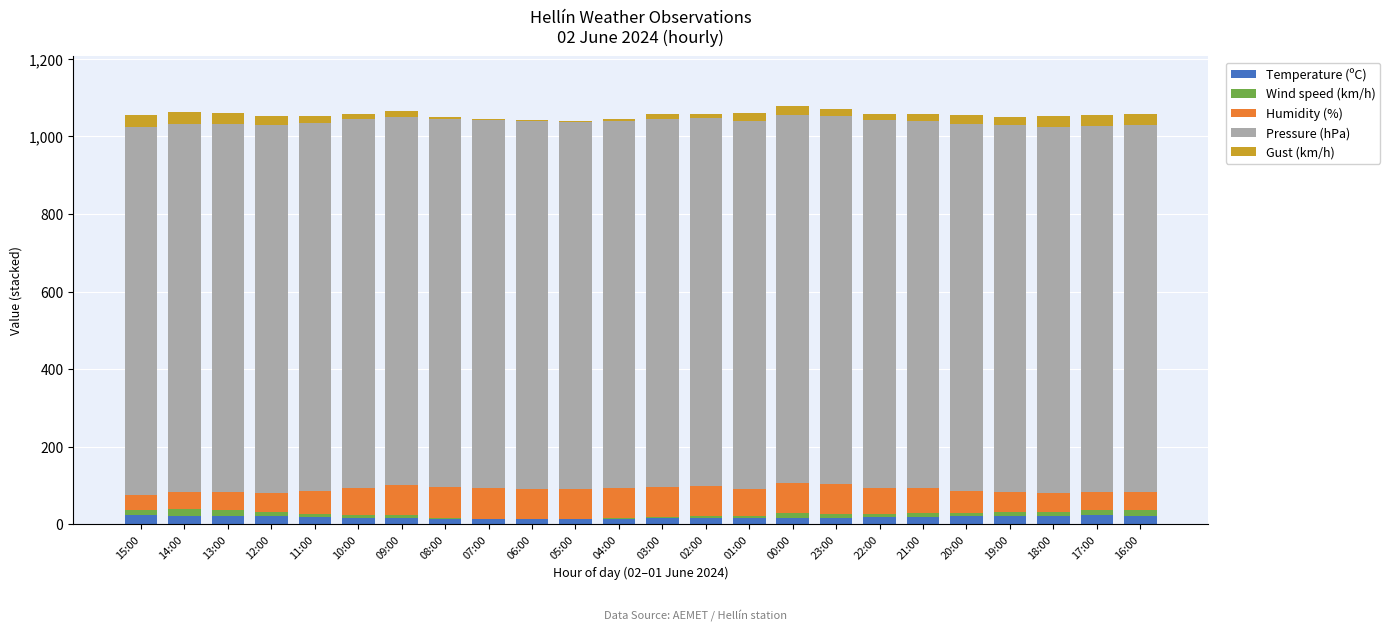

Does the chart contain stacked bars?

Yes